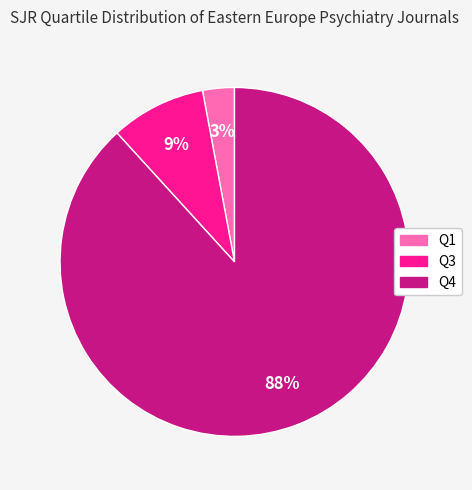

Rank the categories by value from lowest to highest.

Q1, Q3, Q4